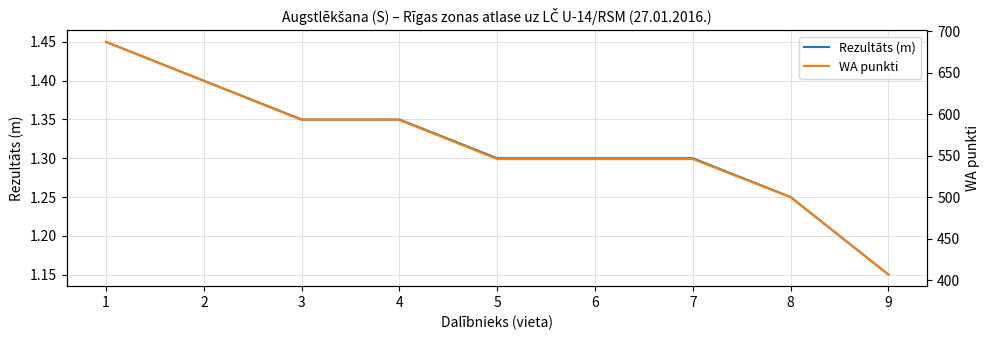

Which label corresponds to the smallest value in the chart?

9